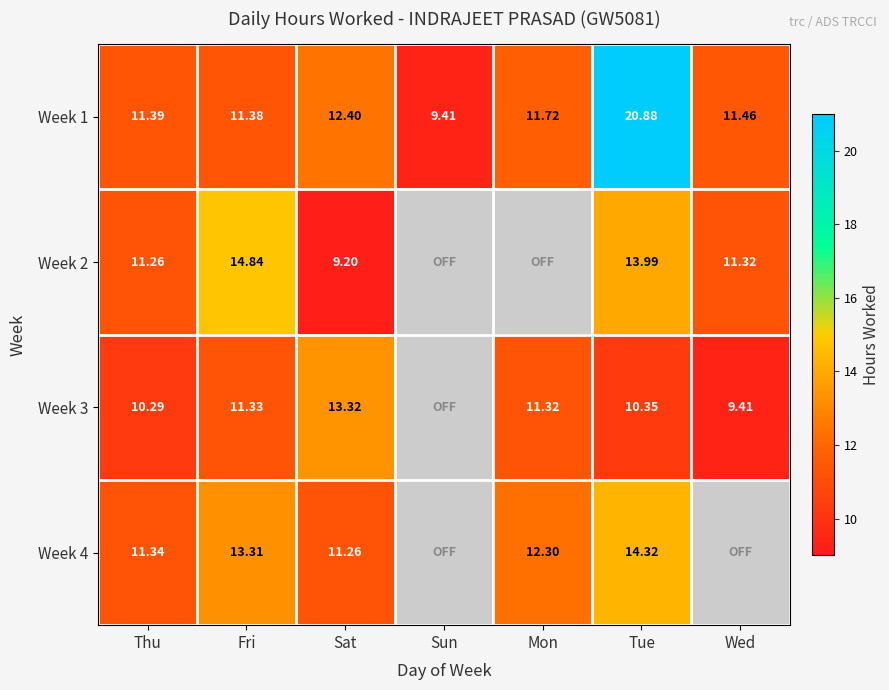

At which category is the sum across all series the highest?

Tue